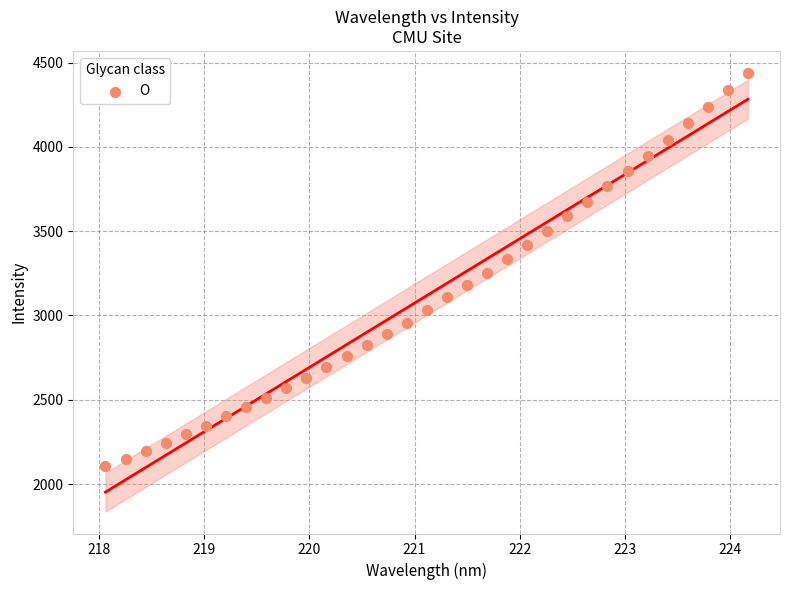

What is the range of Y values (max minus min)?

2334.1